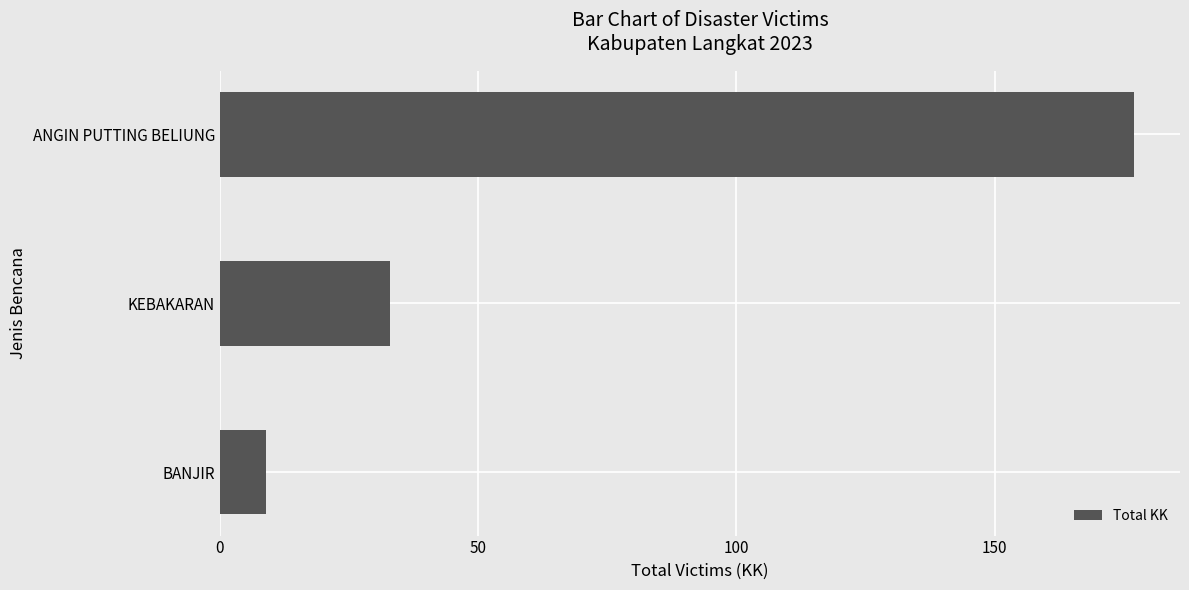

List the labels in order of value, smallest first.

BANJIR, KEBAKARAN, ANGIN PUTTING BELIUNG